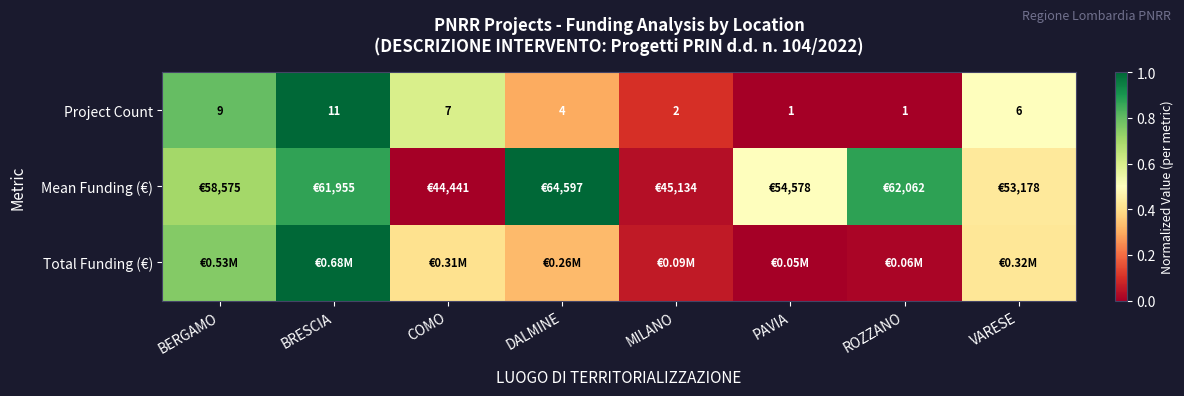

Where is Project Count nearest to the value 6?

VARESE